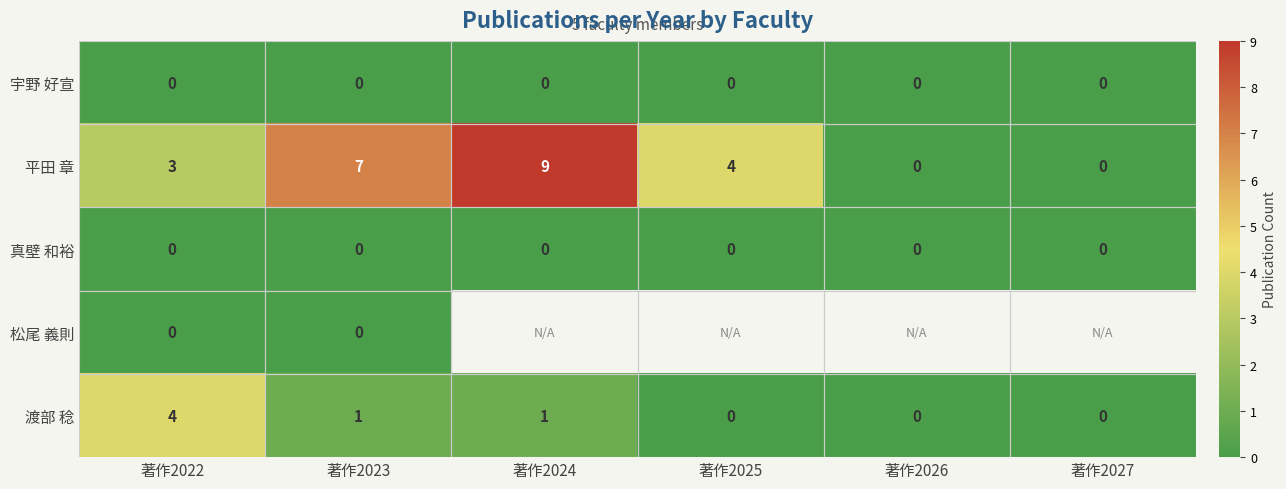

What is the difference between the maximum and second lowest values in the 平田 章 series?

9